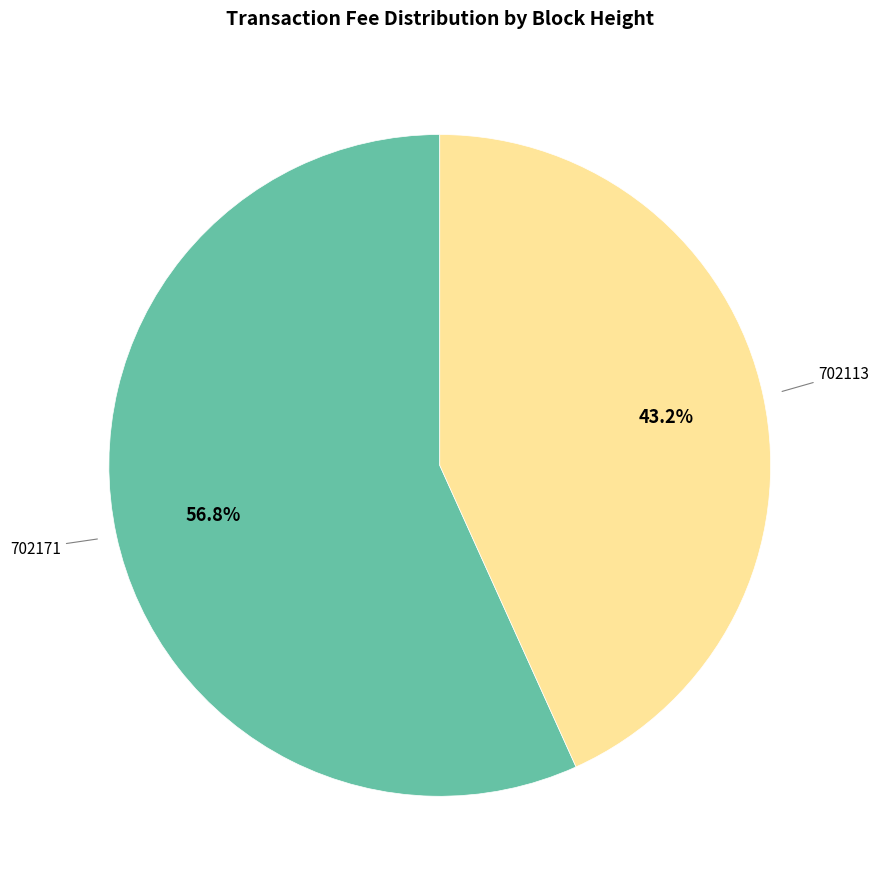

To the nearest percent, what is the difference between the largest and smallest slice percentages?

14%